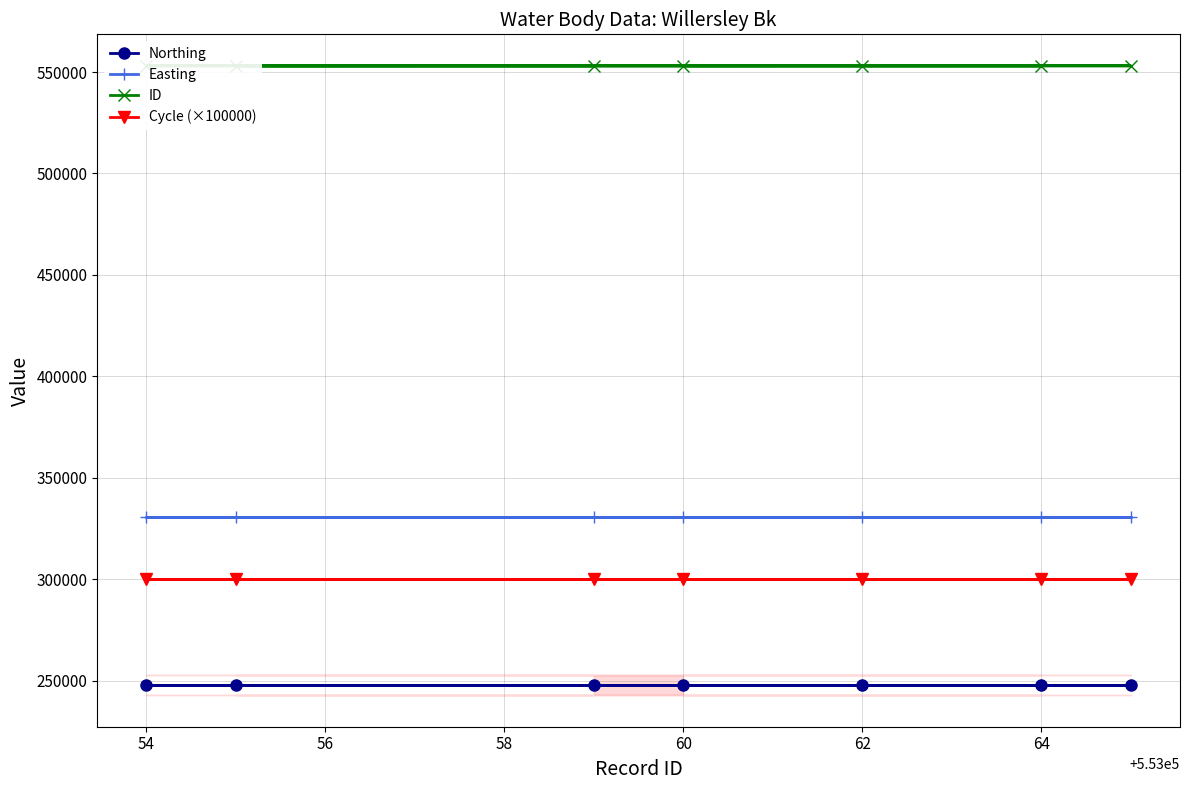

List the series in order of their peak value, lowest first.

Northing, Cycle (×100000), Easting, ID